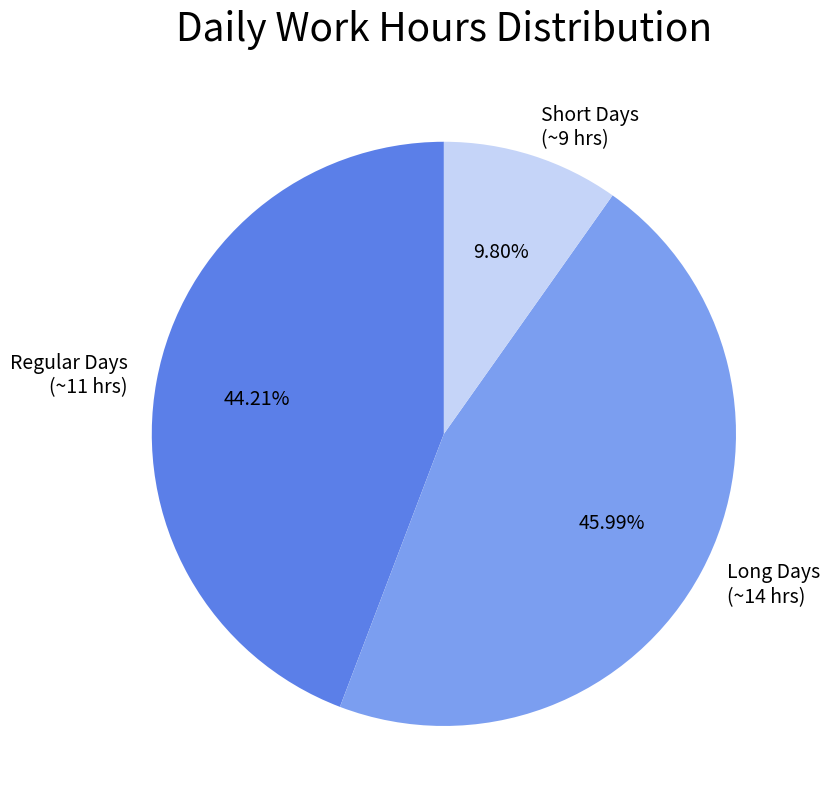

Do Long Days (~14 hrs) and Short Days (~9 hrs) together represent more than half of the pie?

Yes